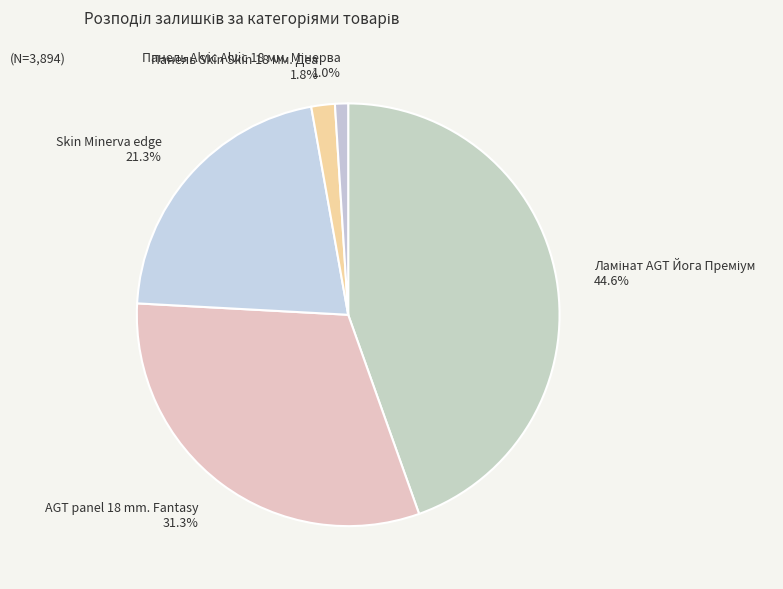

Is there any slice that represents more than half of the pie?

No